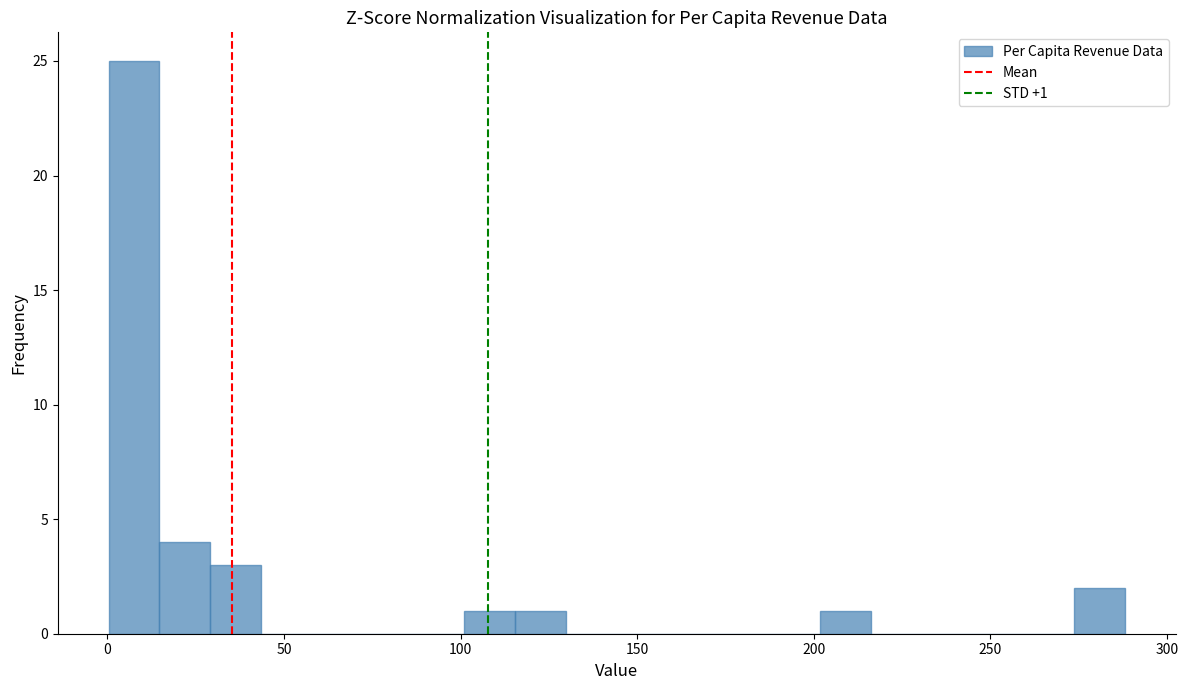

Read against the x-axis, roughly where is the centre of the tallest bar?

10